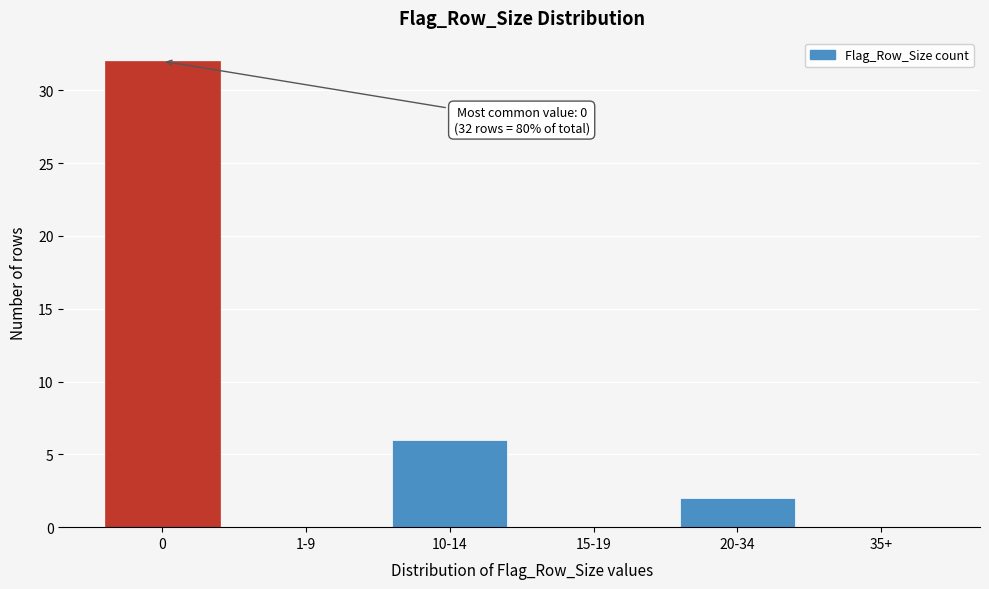

Reading left to right, extract all data points from this chart.

0=32	1-9=0	10-14=6	15-19=0	20-34=2	35+=0